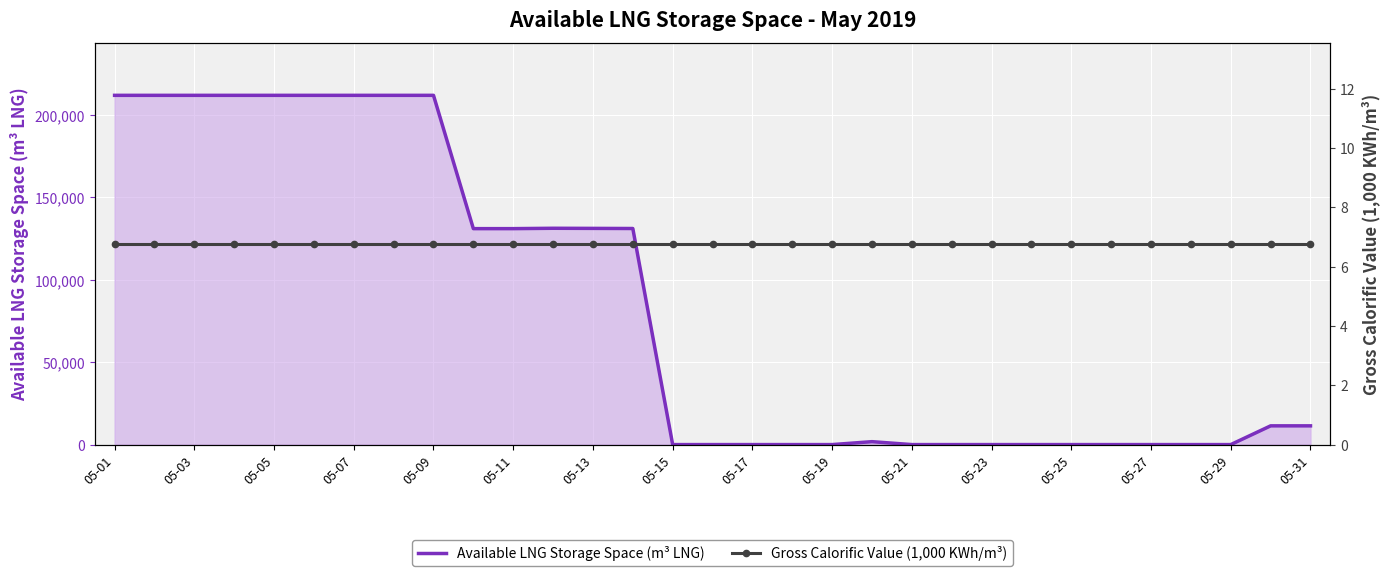

At which label is Gross Calorific Value (1,000 KWh/m³) closest to 6?

05-01